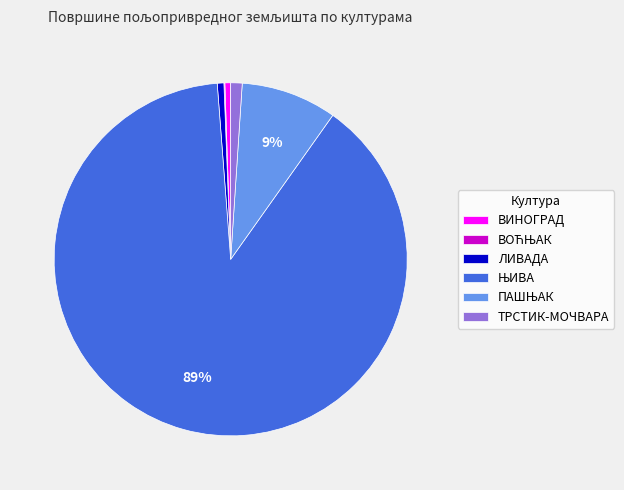

To the nearest percent, what portion does ВИНОГРАД represent?

1%